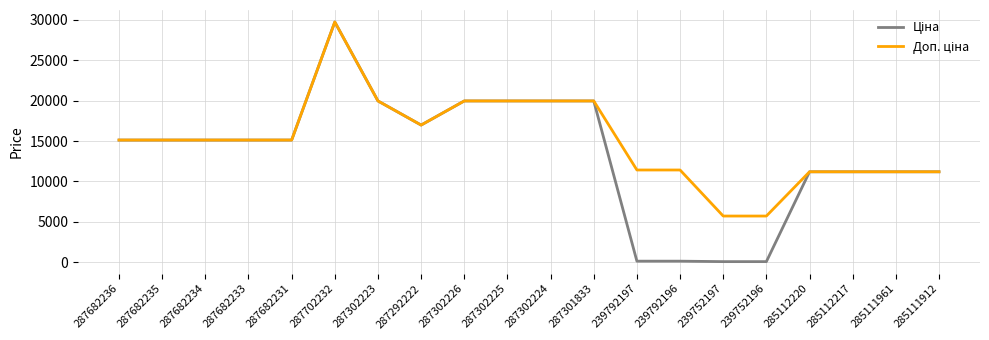

What is the total value across all series at 285112217?

22376.3